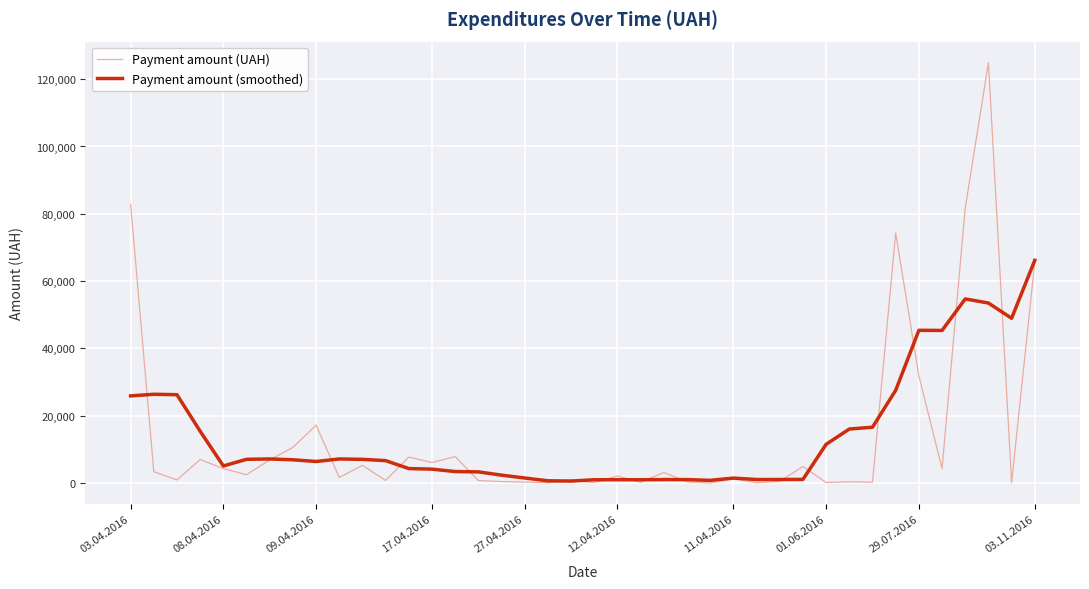

How many series are shown in this chart?

2